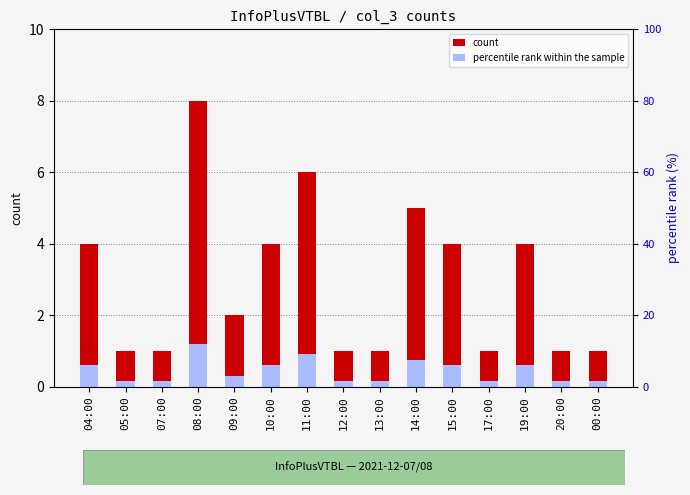

Where does the count series first go above 2?

04:00